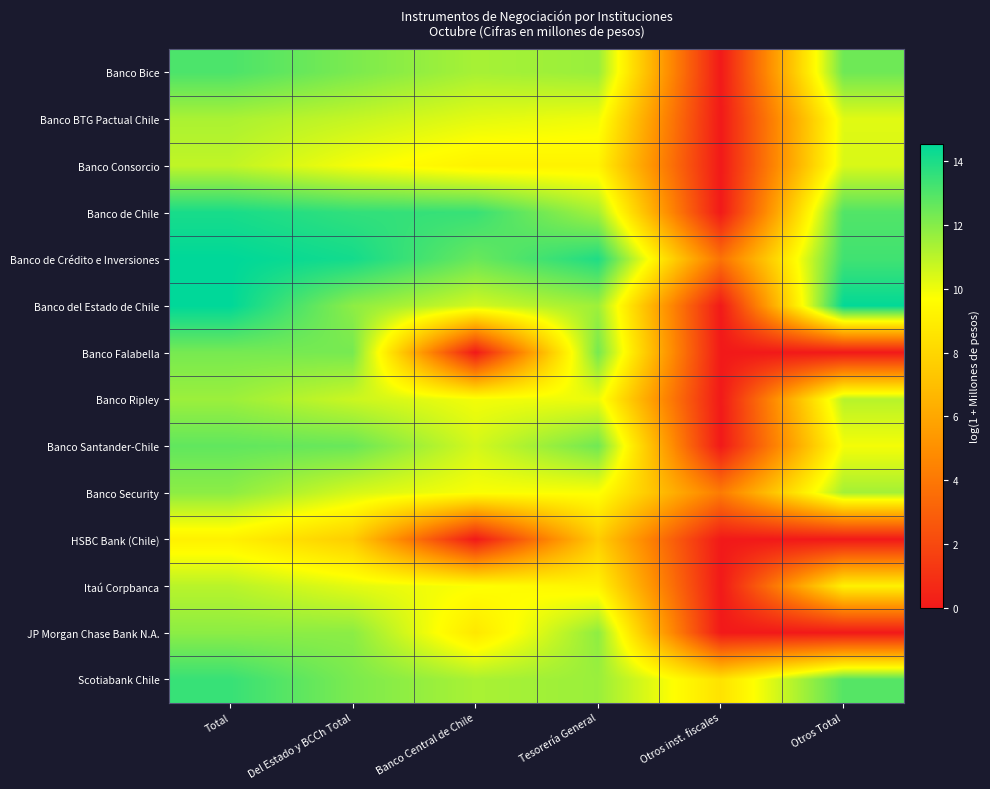

Which label corresponds to the smallest value in the chart?

Otros inst. fiscales